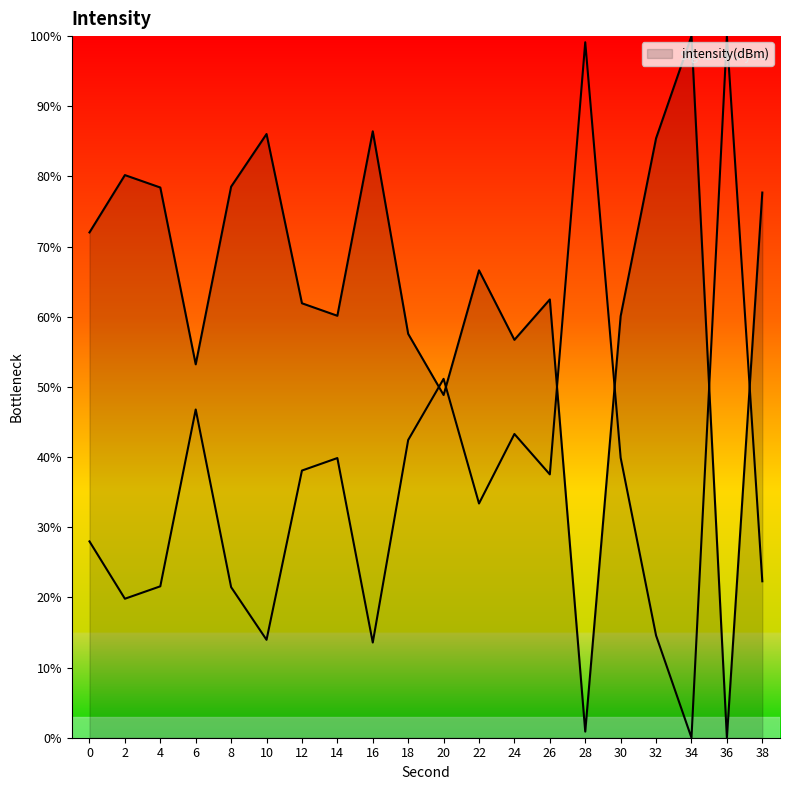

What is the average value?

63.7